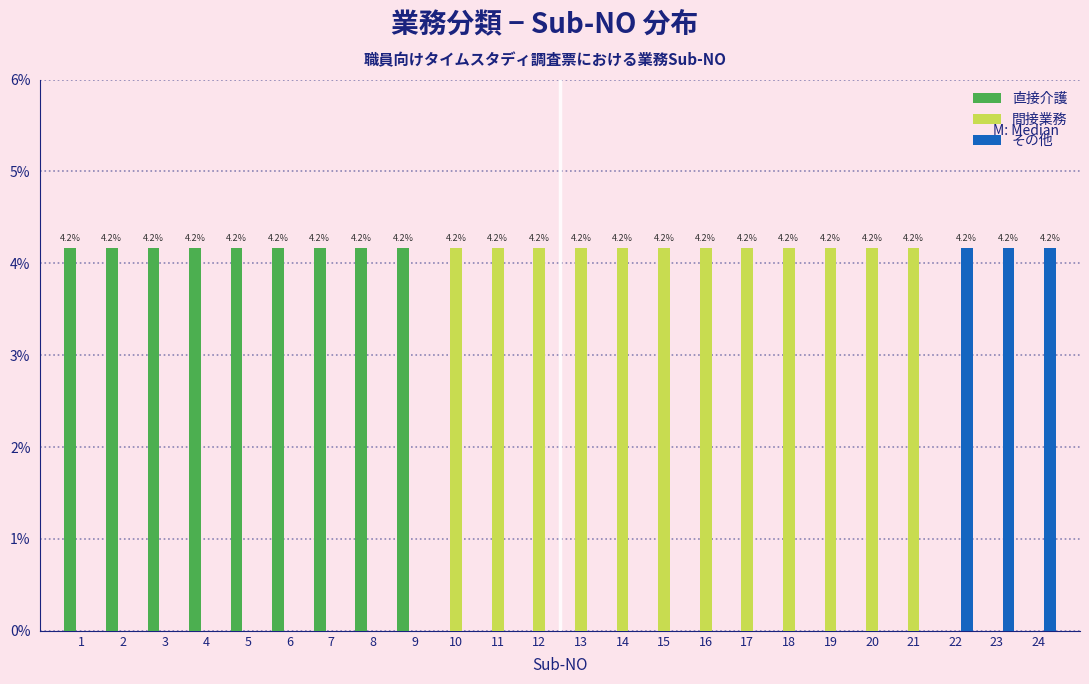

What is the sum of all 間接業務 values?

50.0